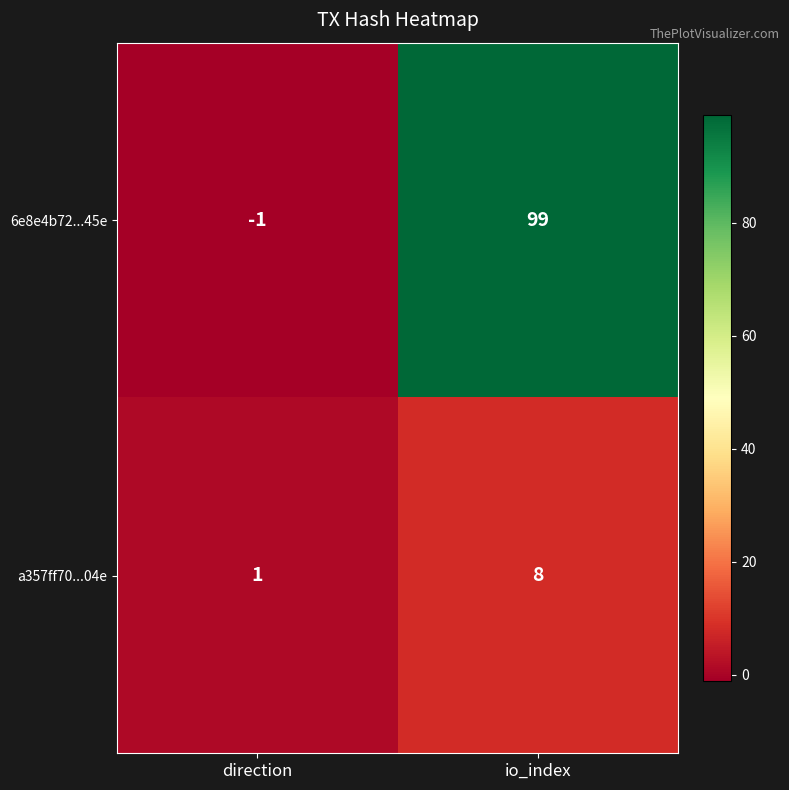

Which series has the widest spread of values?

6e8e4b72...45e